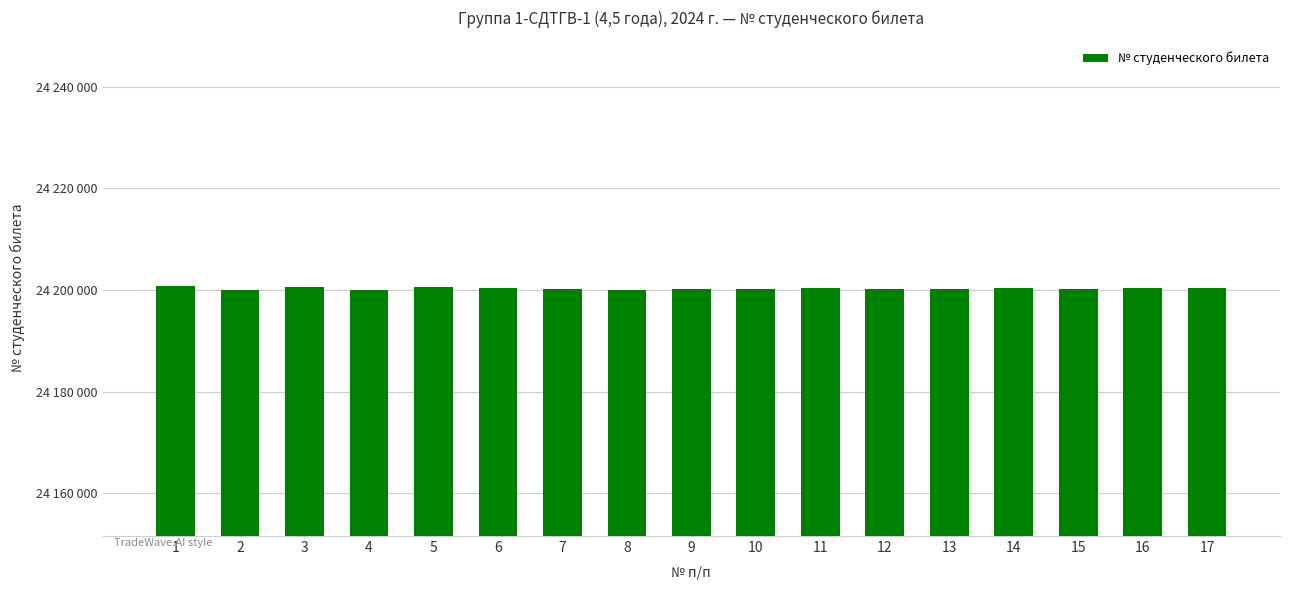

What is the value of the 12th bar from the left?

24200140